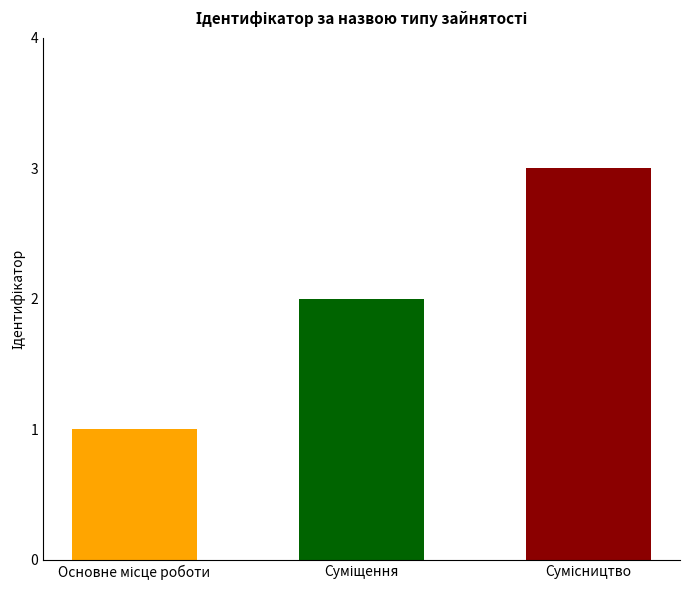

What is the greatest value displayed?

3